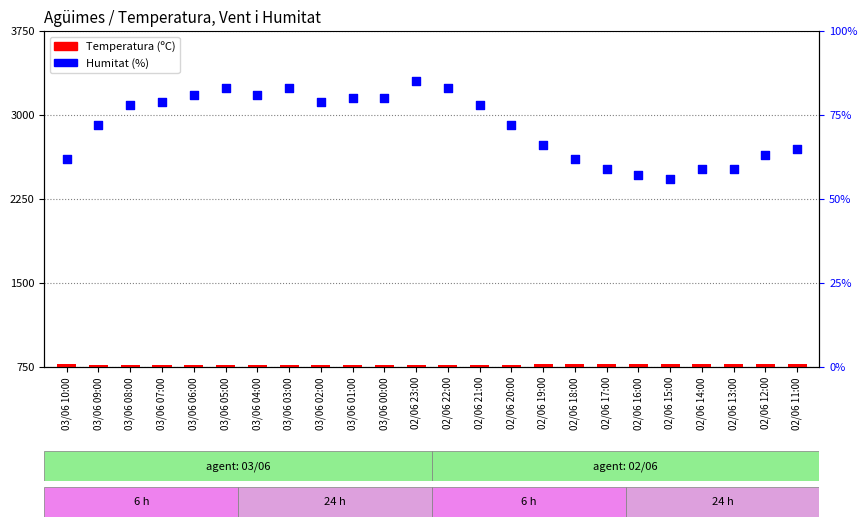

Which series reaches the minimum Y coordinate?

Temperatura (ºC)